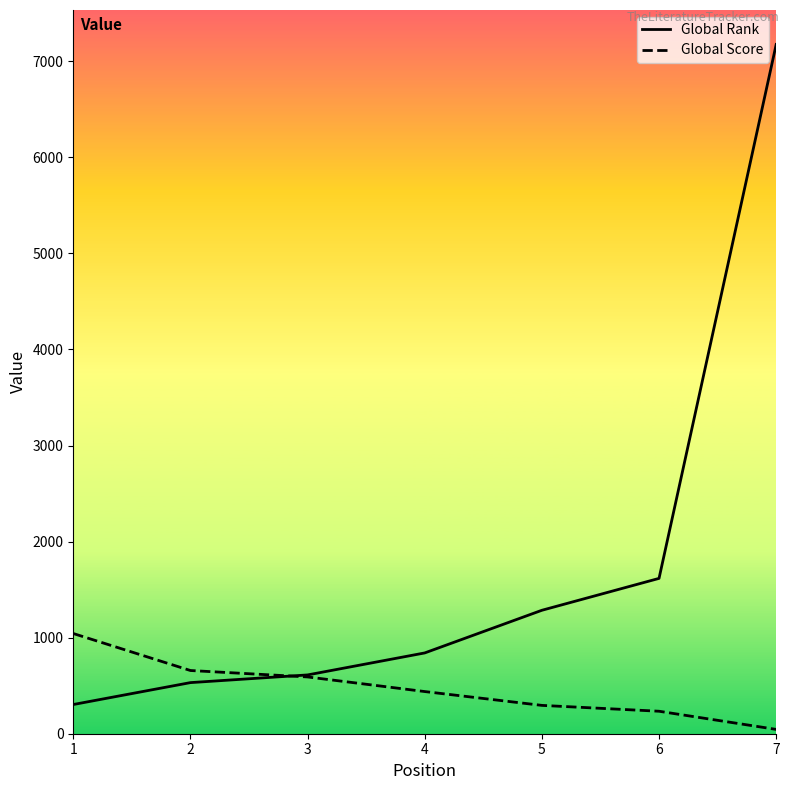

The value of Global Rank at 7 is 7175. True or false?

True